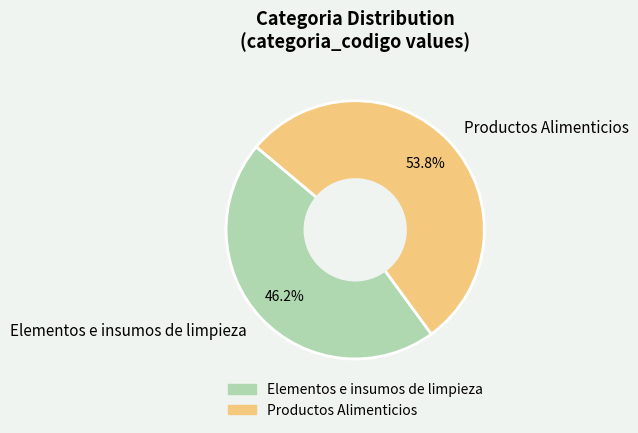

Which has a higher value, Elementos e insumos de limpieza or Productos Alimenticios?

Productos Alimenticios